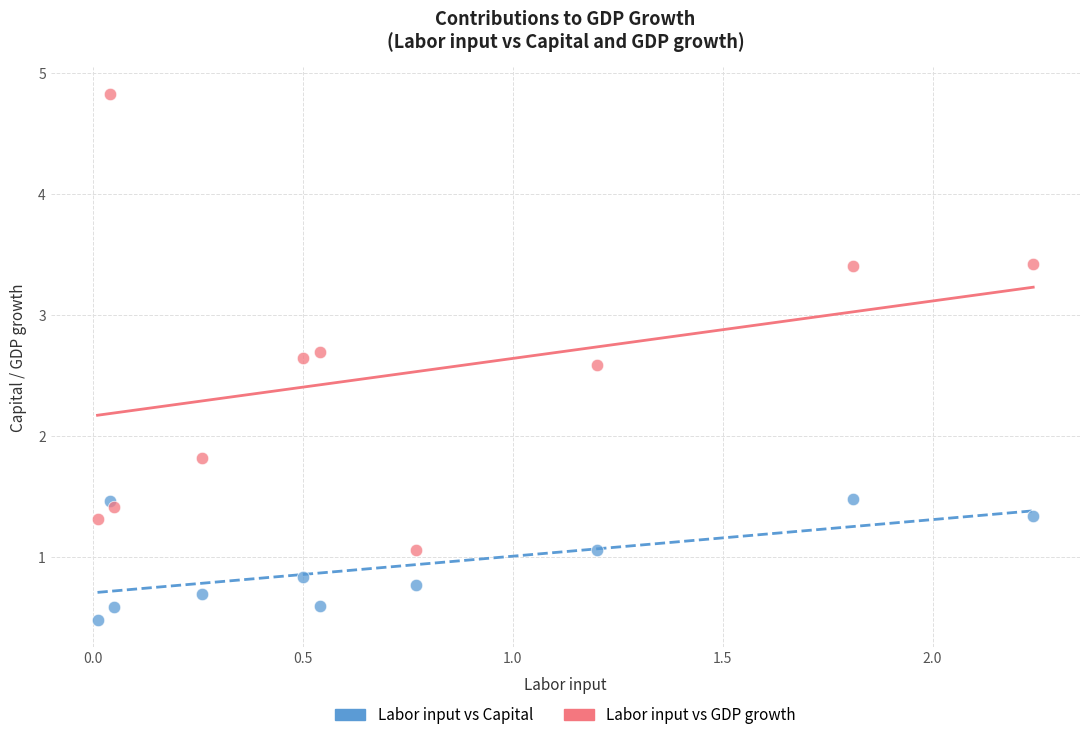

Across all data points, what is the range of X values (max minus min)?

2.2